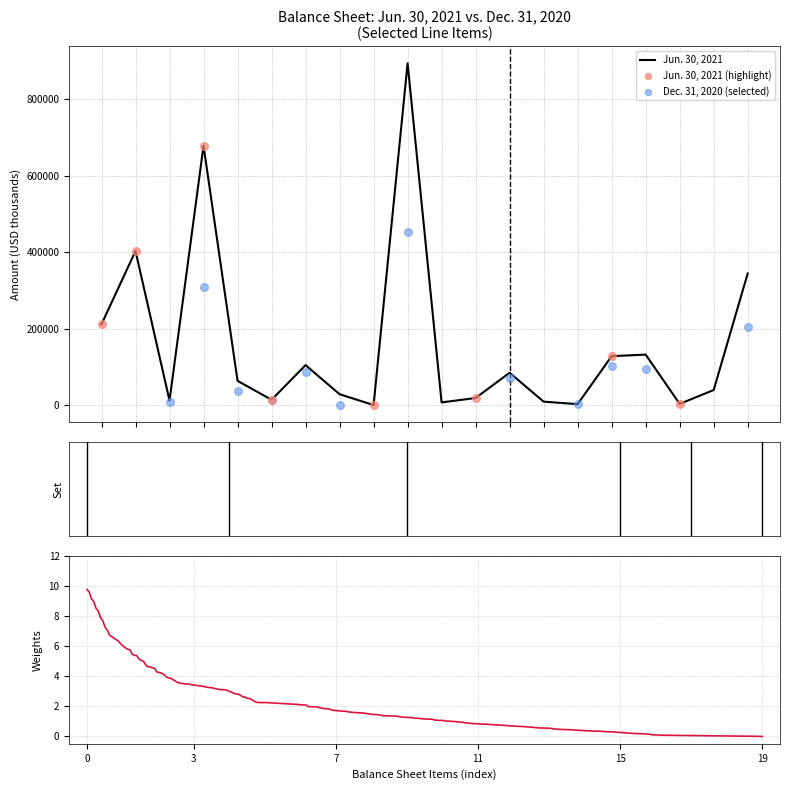

What is the ratio of the value at Total liabilities to the value at Prepaid expenses and other current assets?

27.1